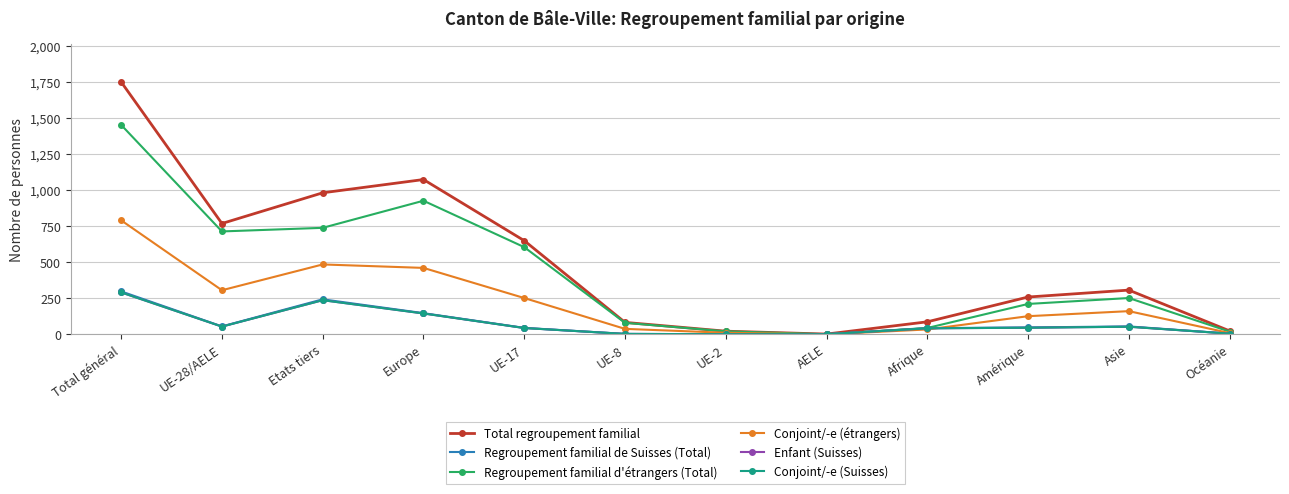

Reading left to right, what are all the values shown in this chart?

Total regroupement familial: Total général=1751	UE-28/AELE=769	Etats tiers=982	Europe=1074	UE-17=650	UE-8=83	UE-2=22	AELE=2	Afrique=87	Amérique=259	Asie=307	Océanie=24
Regroupement familial de Suisses (Total): Total général=298	UE-28/AELE=55	Etats tiers=243	Europe=147	UE-17=45	UE-8=3	UE-2=1	AELE=1	Afrique=43	Amérique=48	Asie=55	Océanie=5
Regroupement familial d'étrangers (Total): Total général=1453	UE-28/AELE=714	Etats tiers=739	Europe=927	UE-17=605	UE-8=80	UE-2=21	AELE=1	Afrique=44	Amérique=211	Asie=252	Océanie=19
Conjoint/-e (étrangers): Total général=791	UE-28/AELE=306	Etats tiers=485	Europe=461	UE-17=252	UE-8=38	UE-2=11	AELE=0	Afrique=34	Amérique=126	Asie=161	Océanie=9
Enfant (Suisses): Total général=291	UE-28/AELE=54	Etats tiers=237	Europe=145	UE-17=44	UE-8=3	UE-2=1	AELE=1	Afrique=42	Amérique=46	Asie=53	Océanie=5
Conjoint/-e (Suisses): Total général=291	UE-28/AELE=54	Etats tiers=237	Europe=145	UE-17=44	UE-8=3	UE-2=1	AELE=1	Afrique=42	Amérique=46	Asie=53	Océanie=5